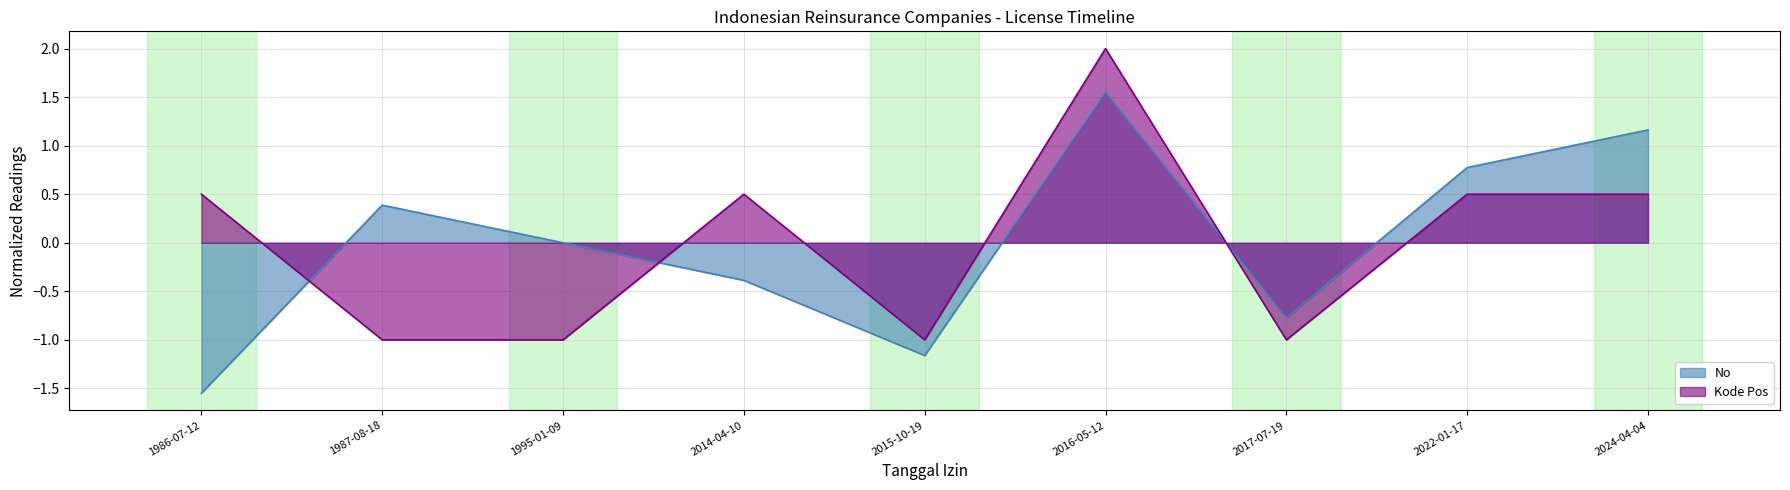

Between 1995-01-09 and 2016-05-12, which series saw the biggest shift?

Kode Pos_line